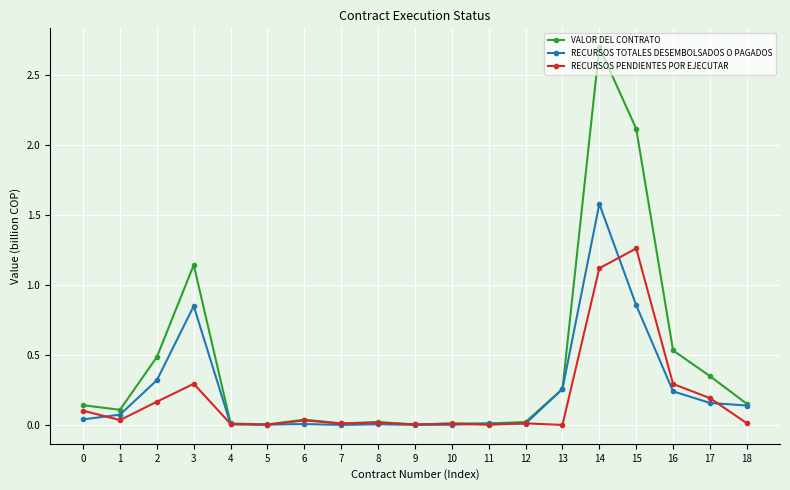

Which series has the widest spread of values?

VALOR DEL CONTRATO